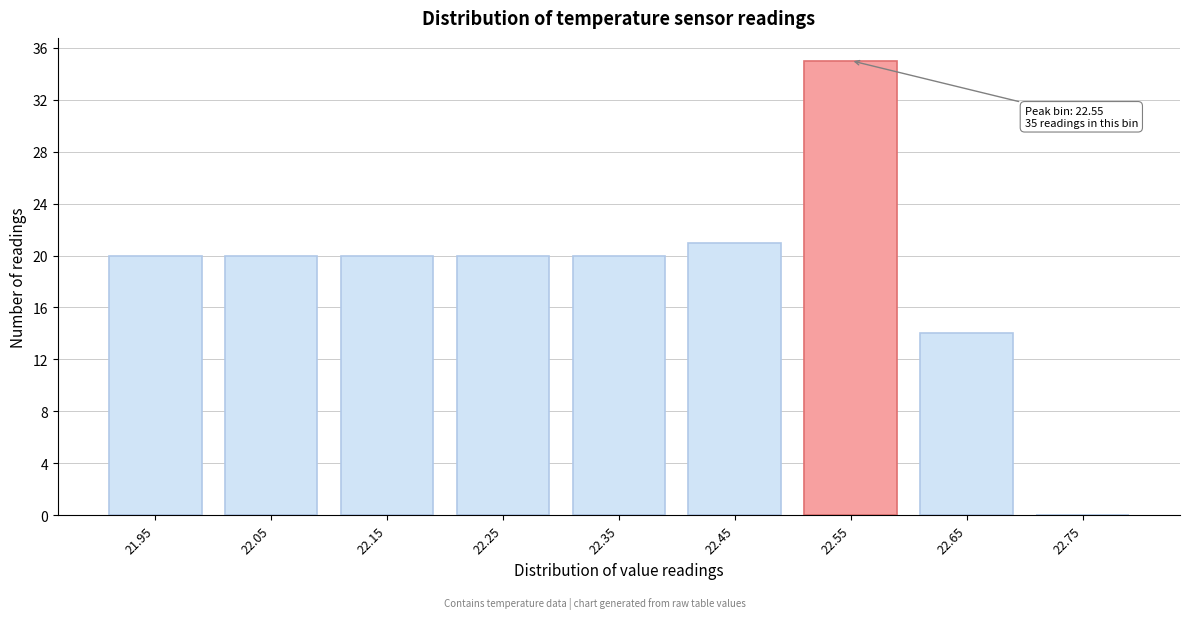

Reading left to right, list all the values displayed in this chart.

21.95=20	22.05=20	22.15=20	22.25=20	22.35=20	22.45=21	22.55=35	22.65=14	22.75=0